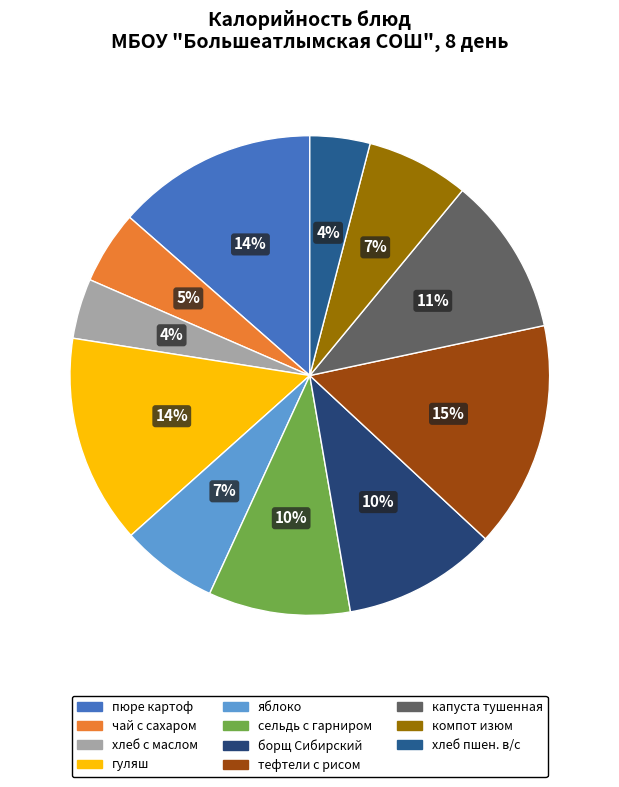

What percentage is NOT represented by компот изюм?

93.1%